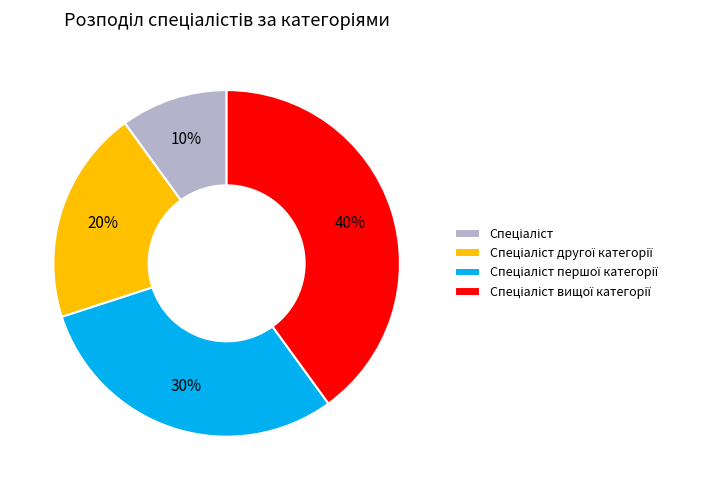

To the nearest percent, what is the average slice percentage?

25%